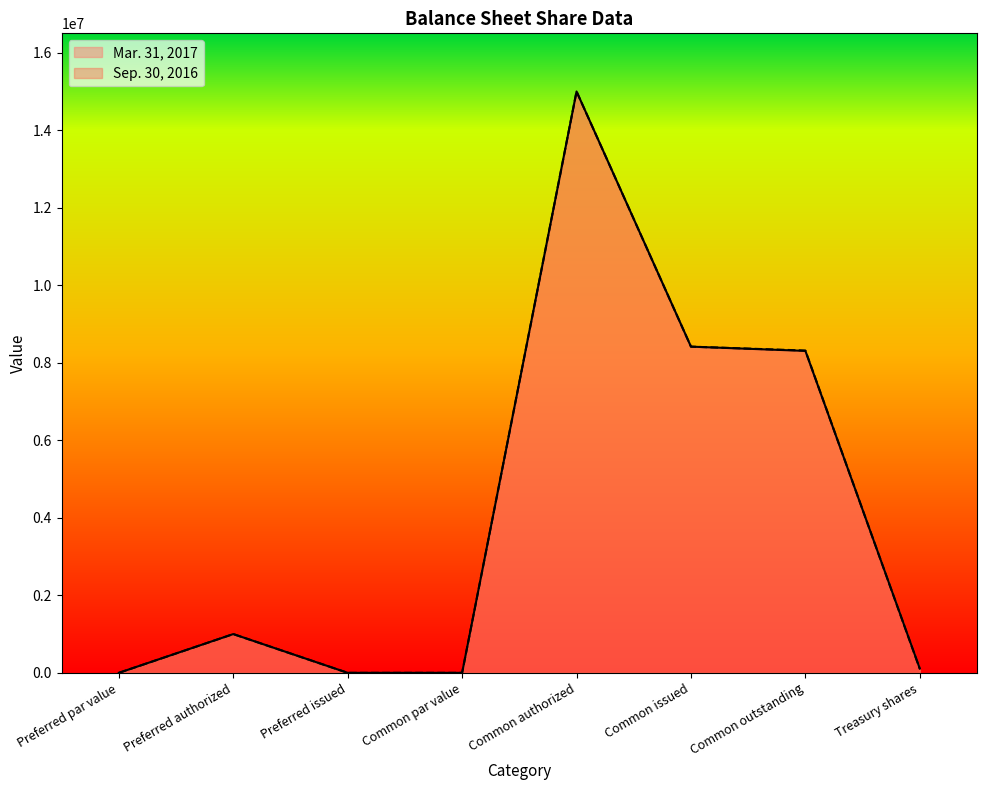

Is the value of Sep. 30, 2016 at Treasury shares greater than the value of Mar. 31, 2017 at Common par value?

Yes